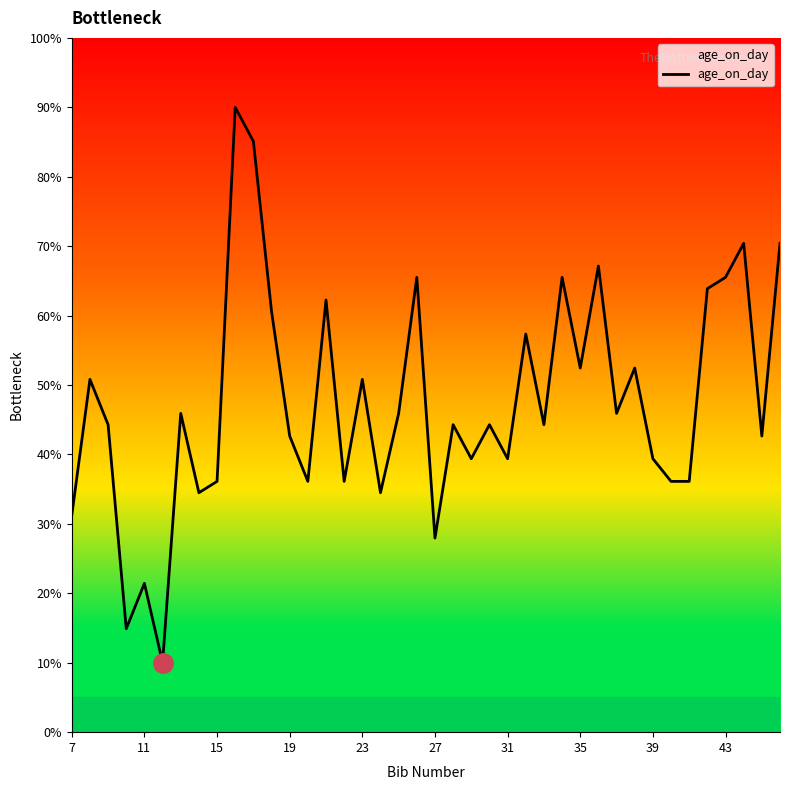

What is the maximum value shown in the chart?

90.0